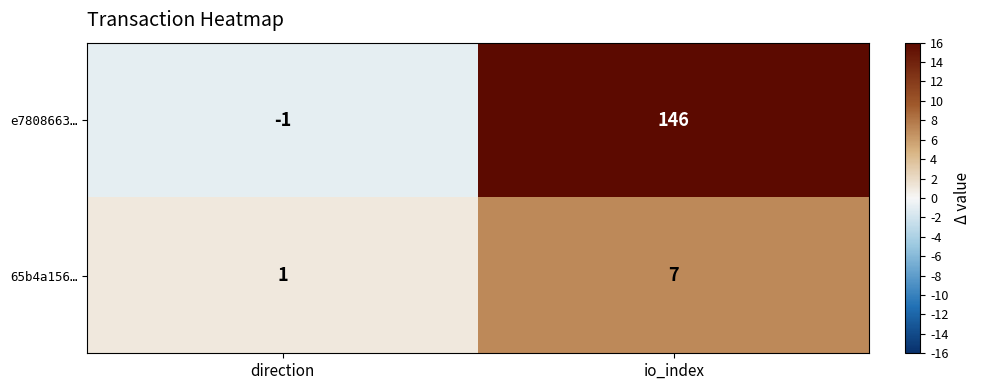

Count the number of categories in the chart.

2